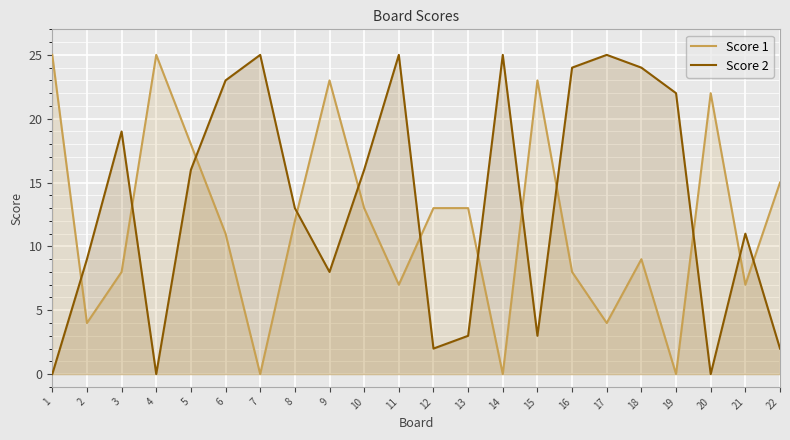

Which series has the largest total across all categories?

Score 2